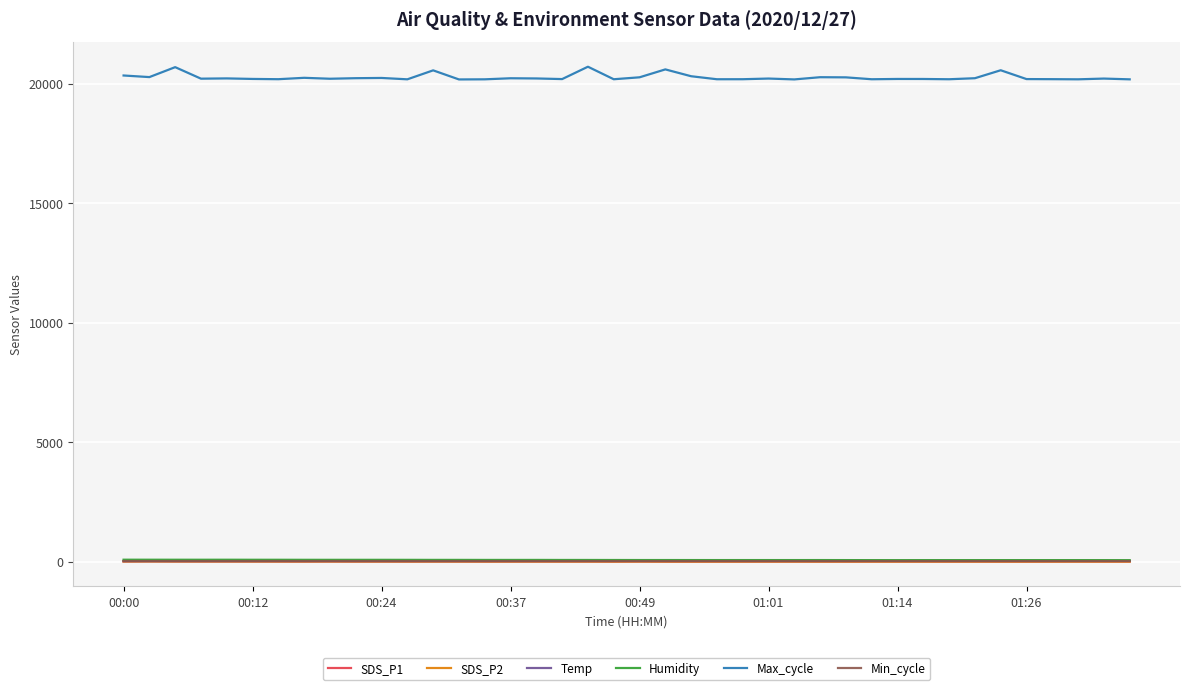

What is the difference between the second highest and second lowest values in the SDS_P1 series?

7.0